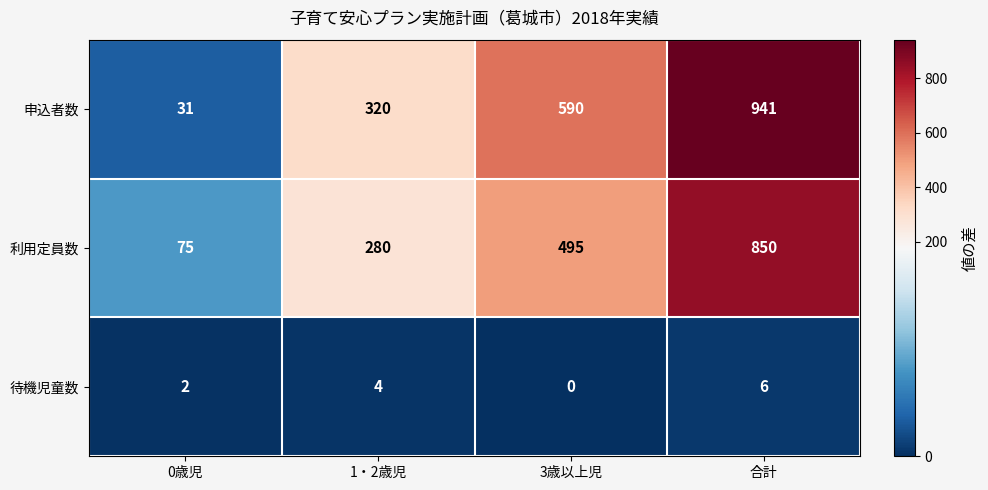

How many distinct data groups are displayed?

3